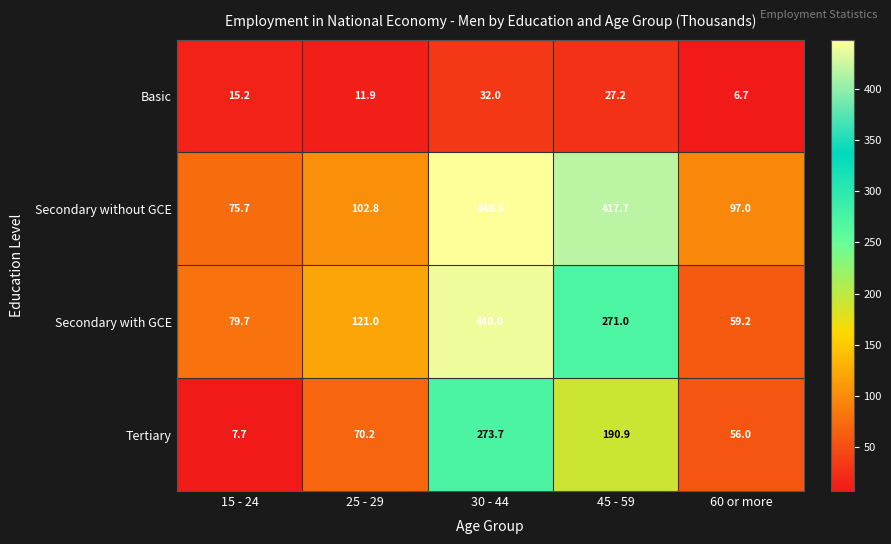

What is the difference between the maximum and second lowest values in the Secondary with GCE series?

360.3